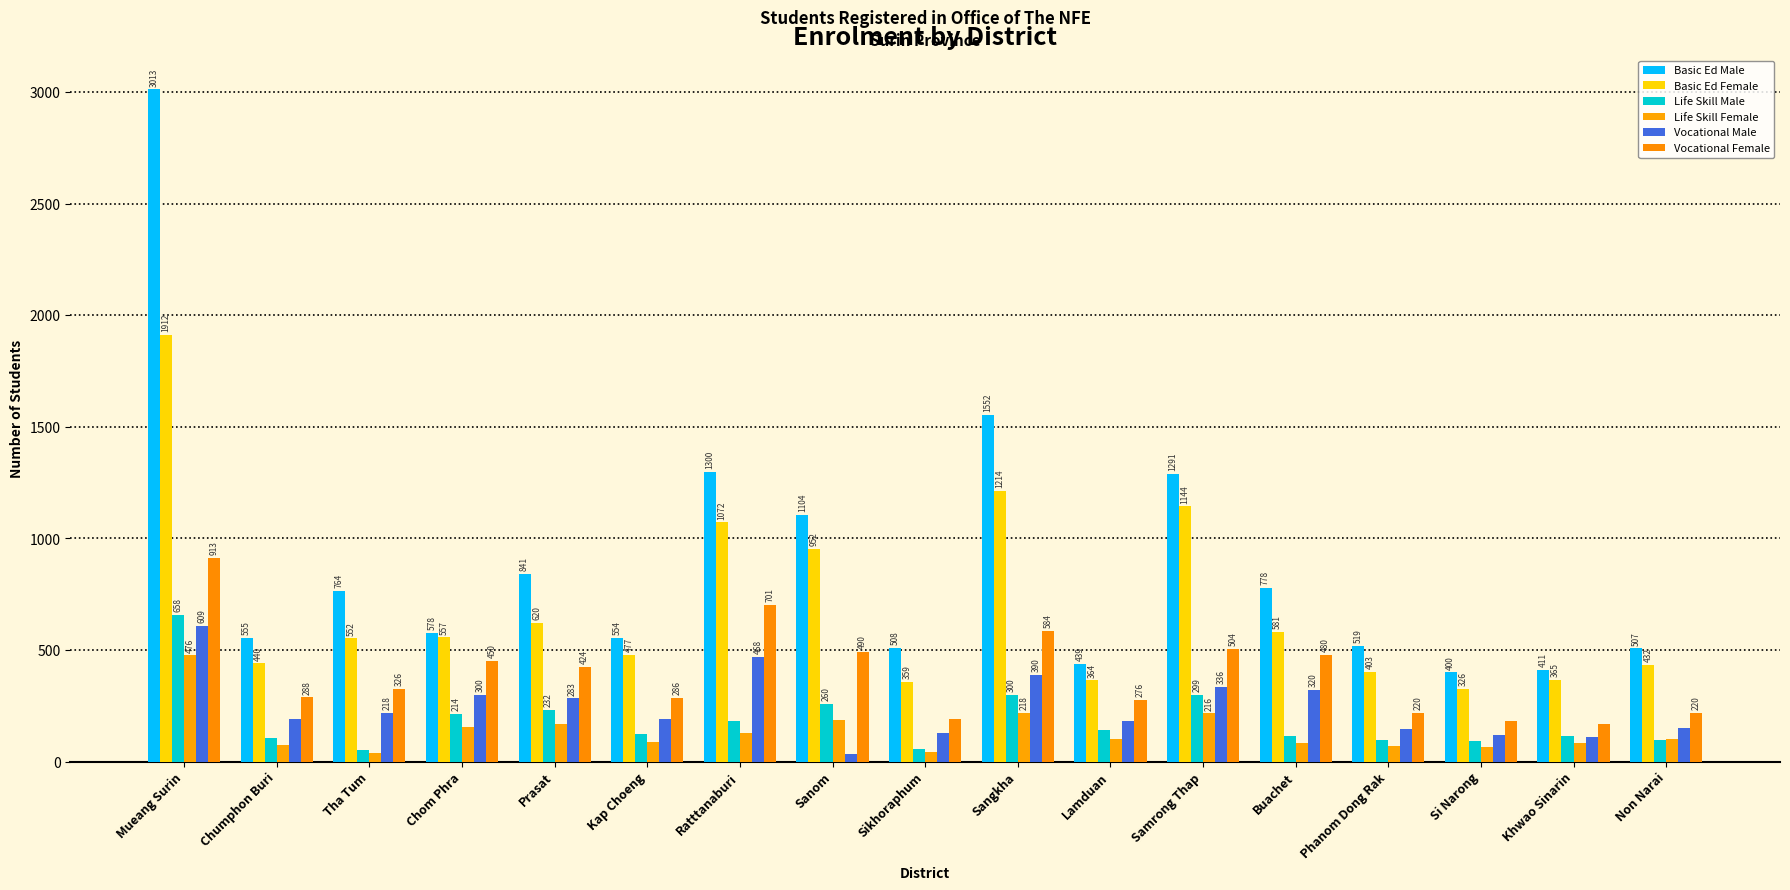

At which label is Basic Ed Male closest to 1706?

Sangkha